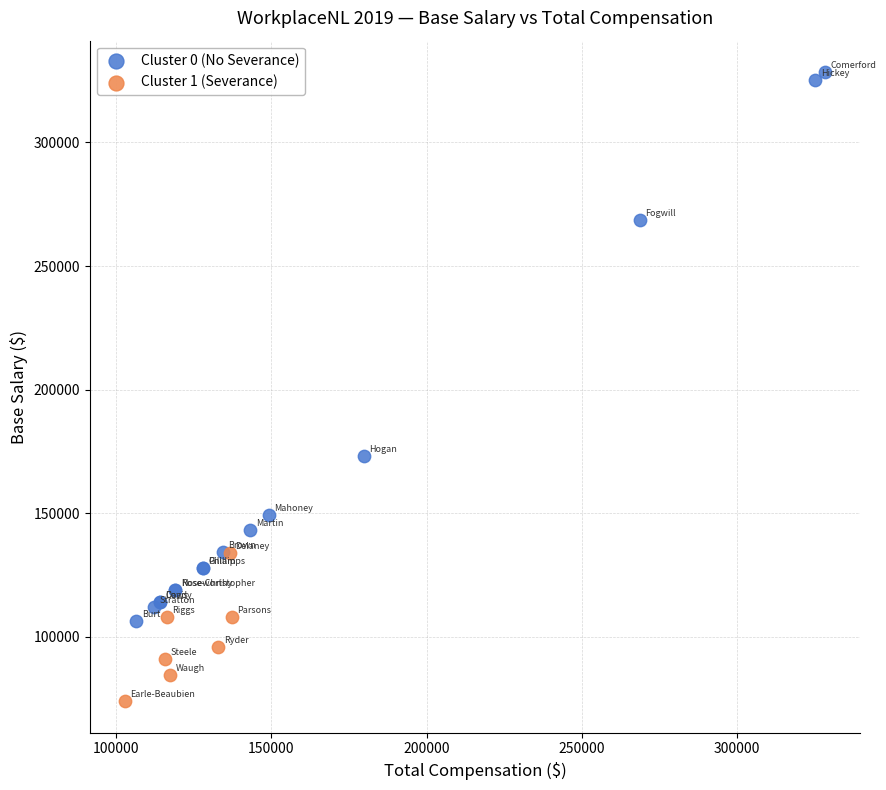

What are all the series names shown in the legend?

Cluster 0 (No Severance), Cluster 1 (Severance)